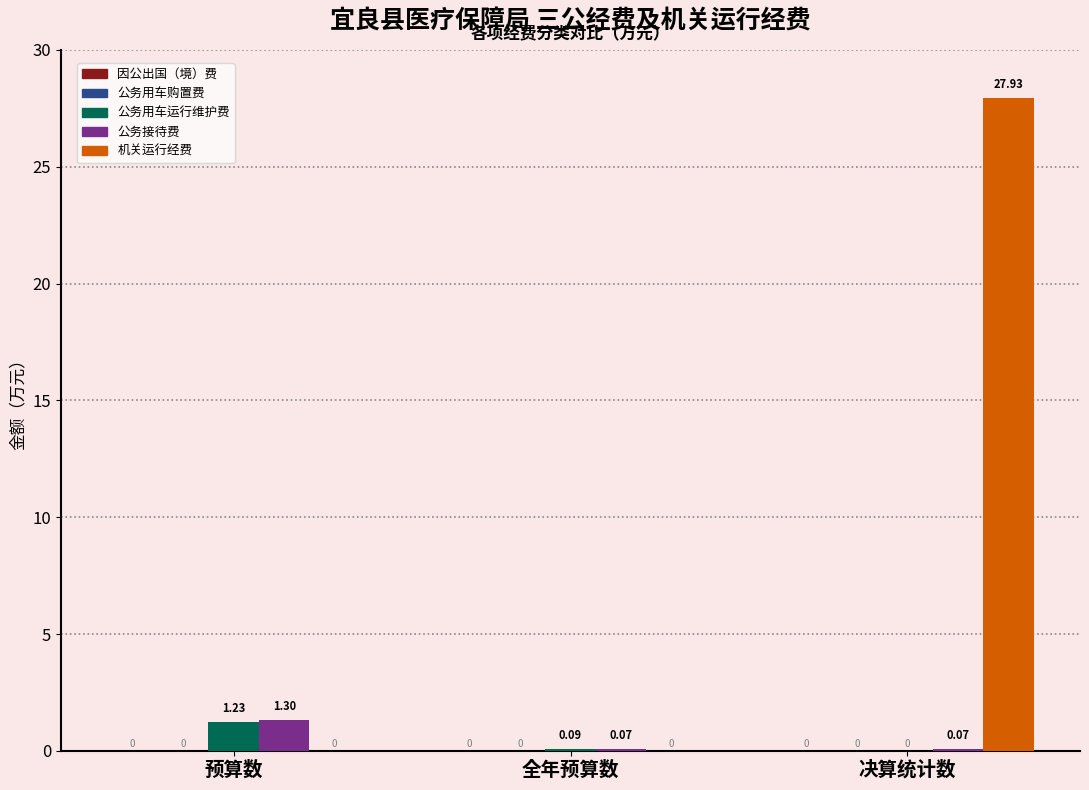

At which label is 公务用车运行维护费 closest to 0?

决算统计数